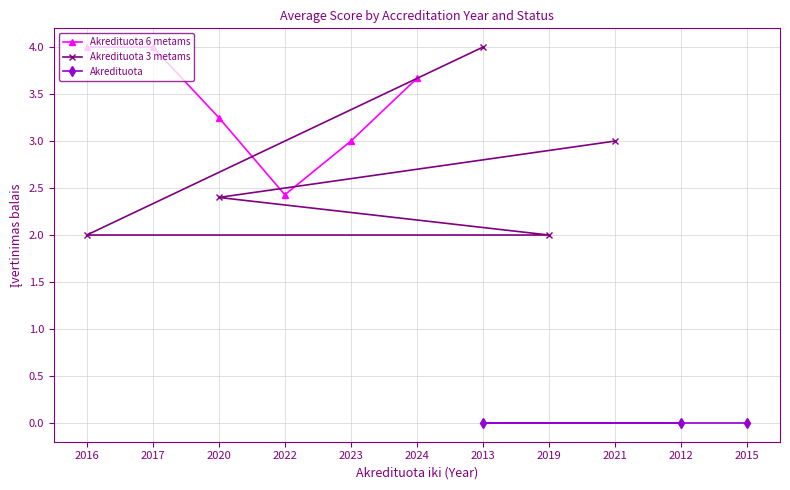

The value of Akredituota 6 metams at 2024 is 3.7. True or false?

True